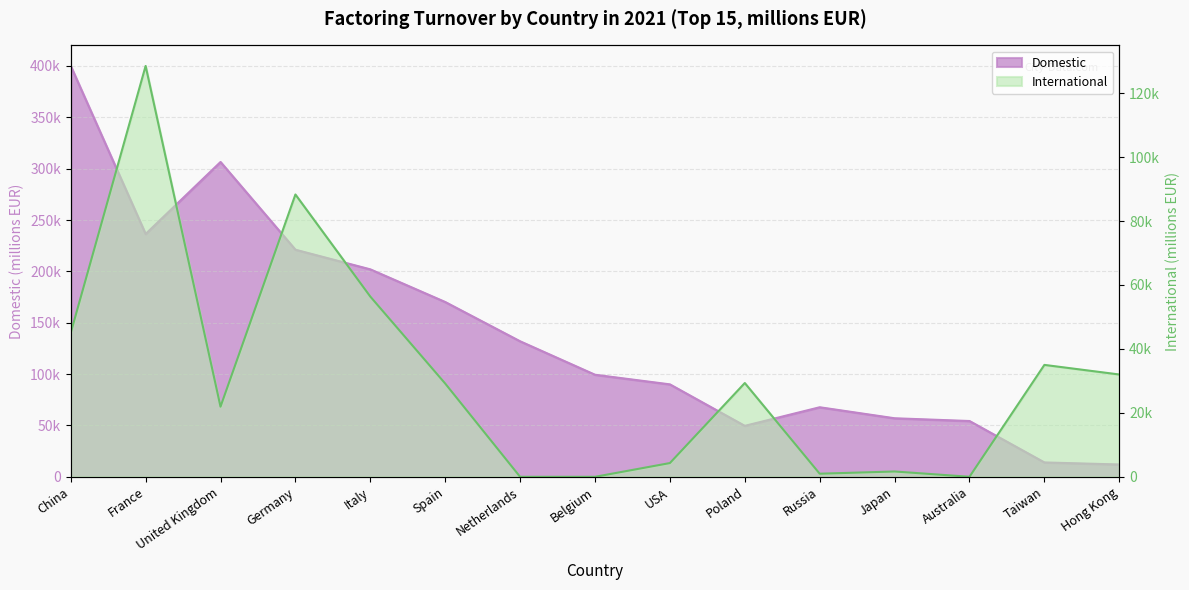

True or false: International and Domestic intersect in this chart.

True